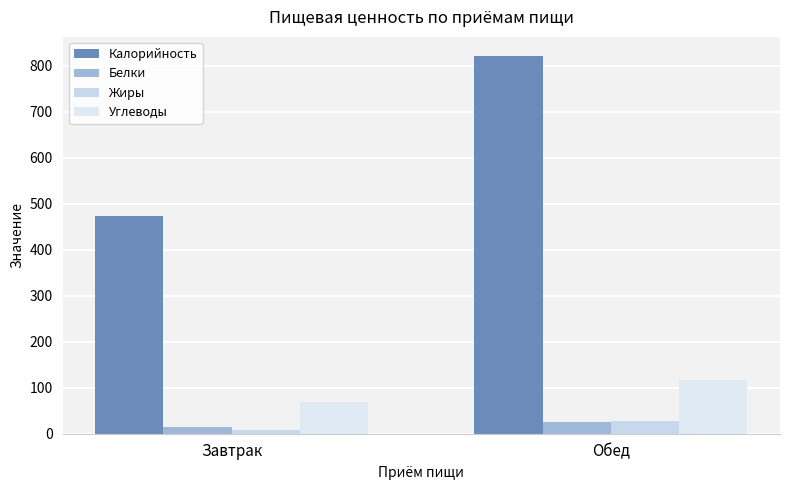

What is the difference between the maximum and minimum values in the Углеводы series?

46